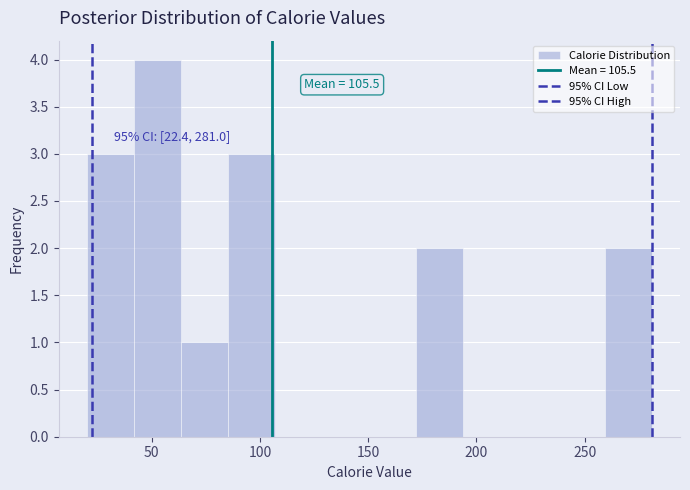

Over which range of the x-axis is the bar tallest?

40 to 65